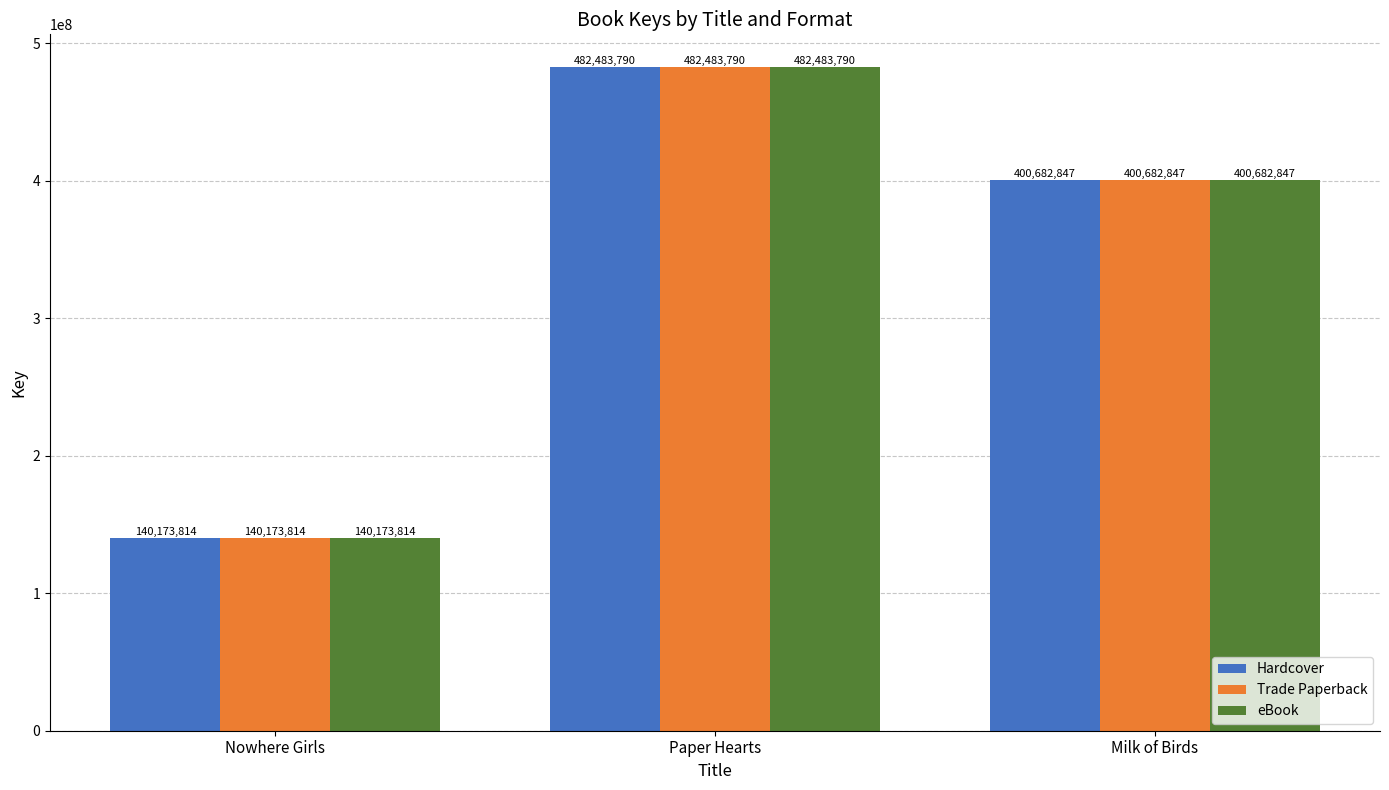

Count the number of categories in the chart.

3